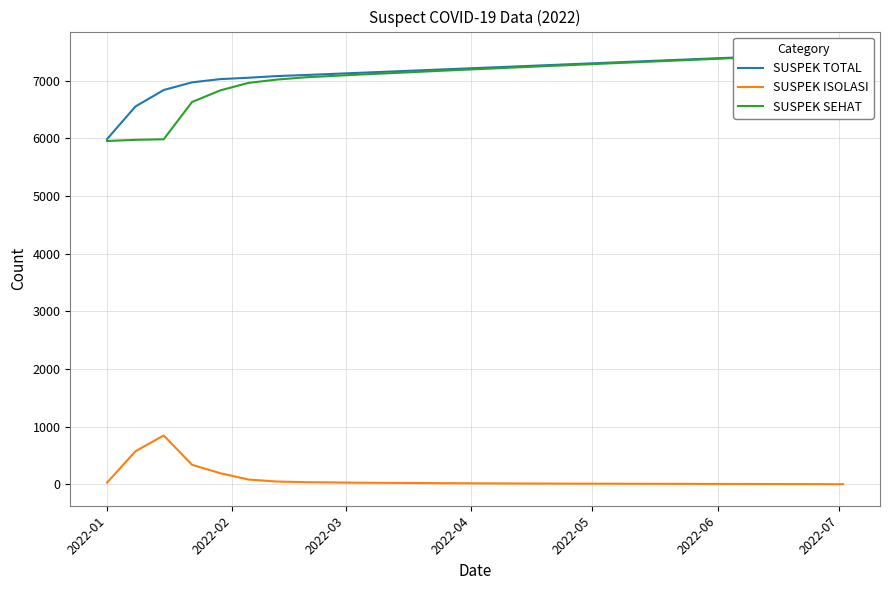

Is the value of SUSPEK TOTAL at 23 greater than the value of SUSPEK SEHAT at 12?

Yes